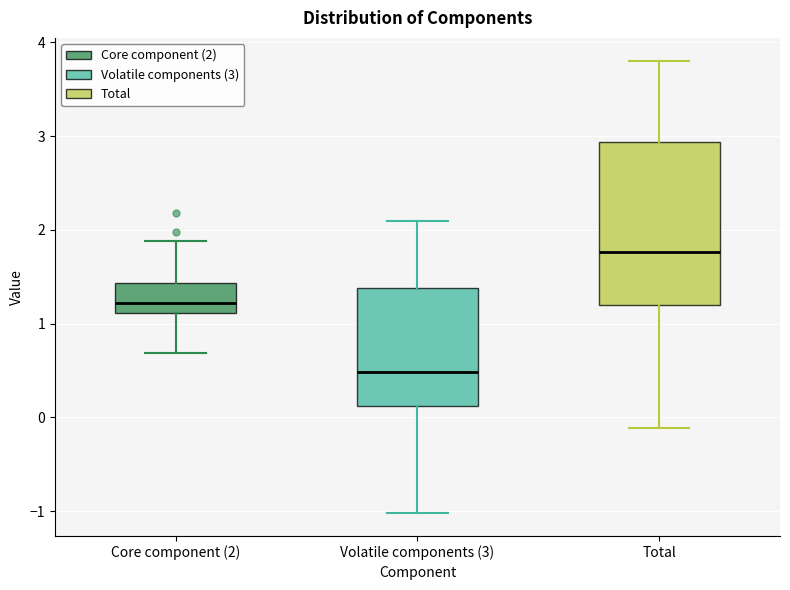

Where does the lower whisker of the box for Core component (2) end on the y-axis? The values are not printed on the chart, so give them approximately, as read against the axis.

0.7